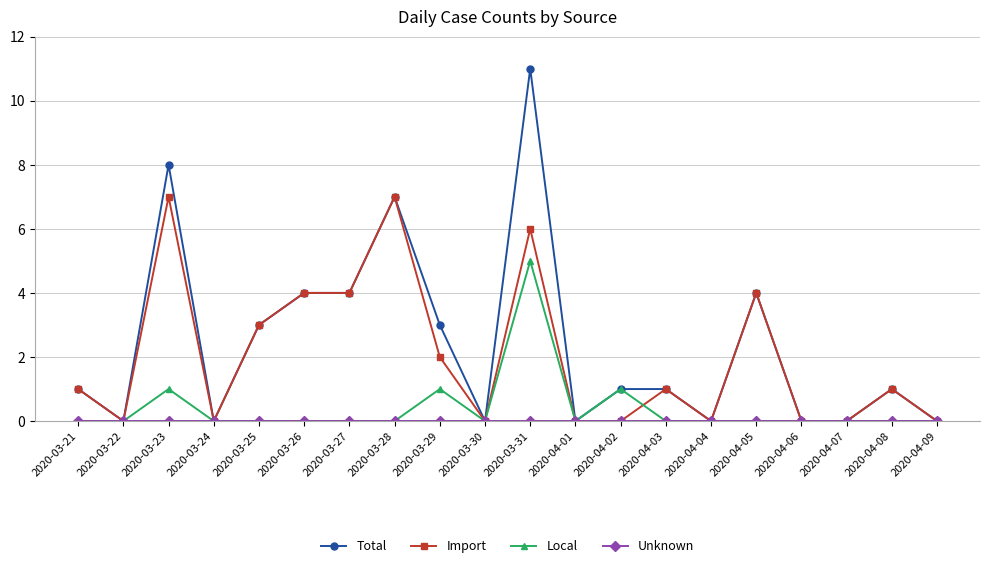

The Local series shows 0 at 2020-03-21. True or false?

True